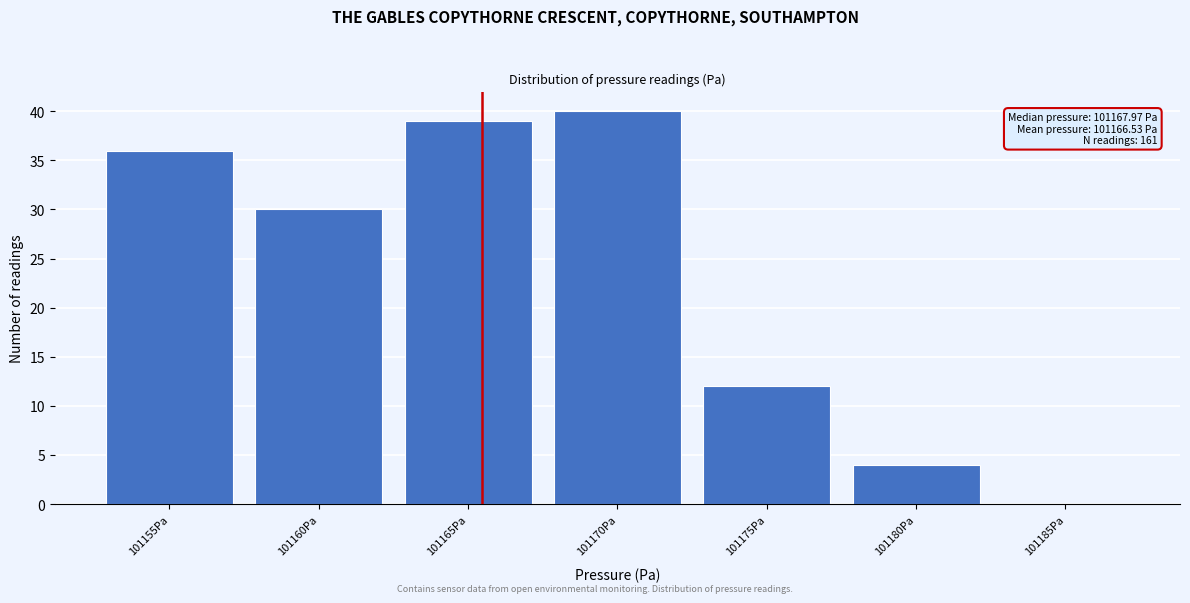

Reading left to right, extract all data points from this chart.

101155Pa=36	101160Pa=30	101165Pa=39	101170Pa=40	101175Pa=12	101180Pa=4	101185Pa=0